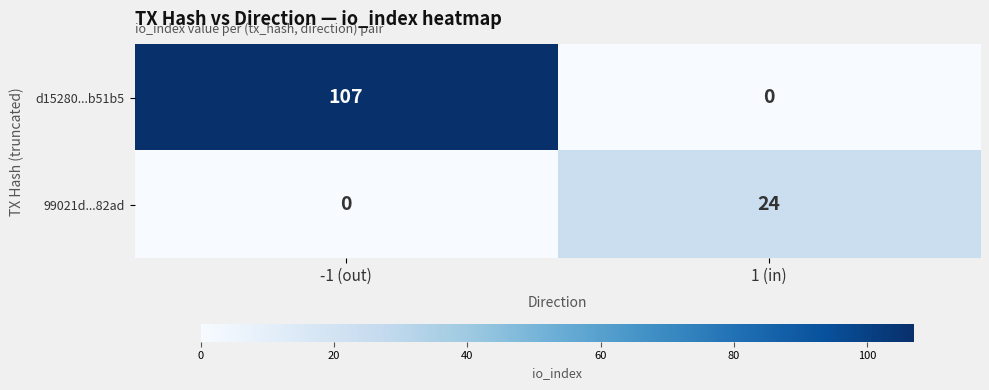

Reading left to right, extract all data points from this chart.

d15280...b51b5: 107	0
99021d...82ad: 0	24